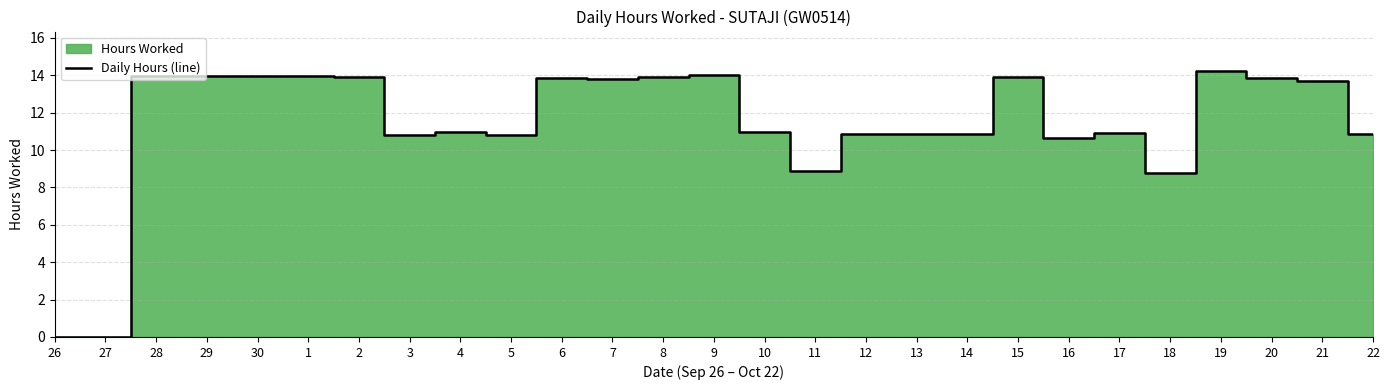

Is it true that Daily Hours (line) equals 15.8 at 11?

False